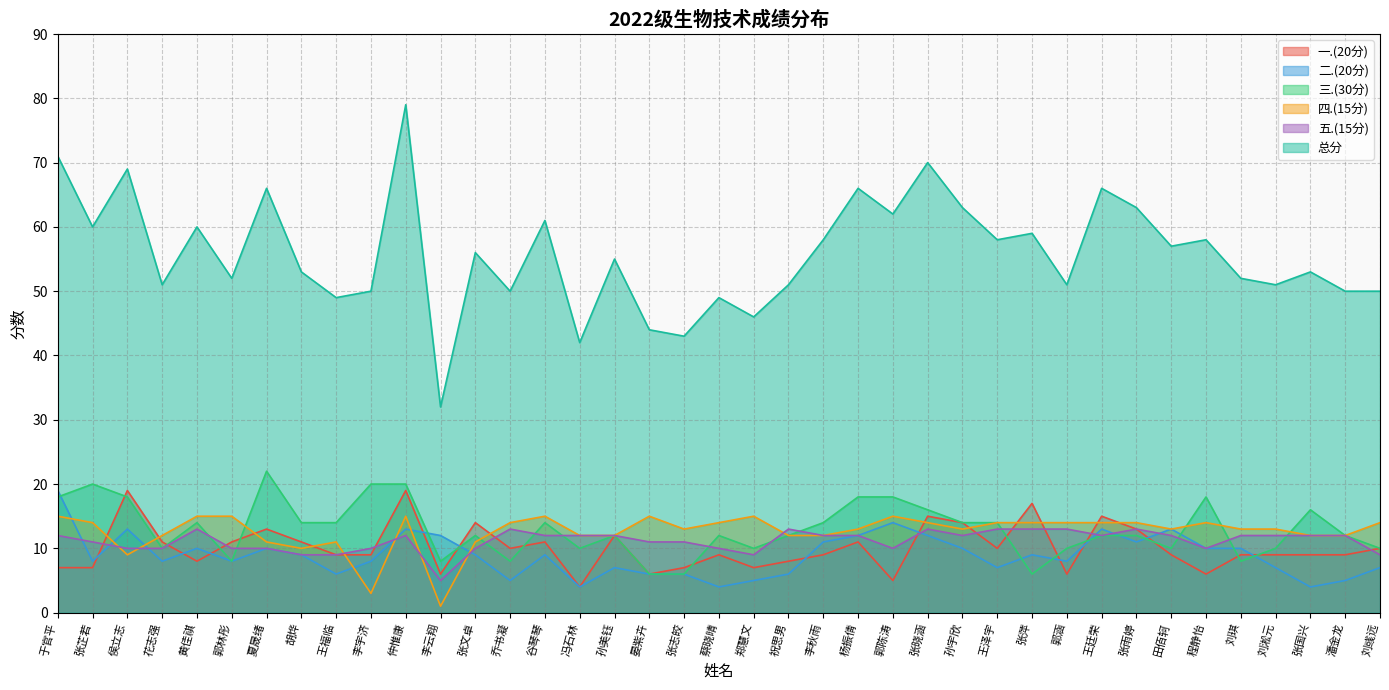

Which series has the largest total across all categories?

总分